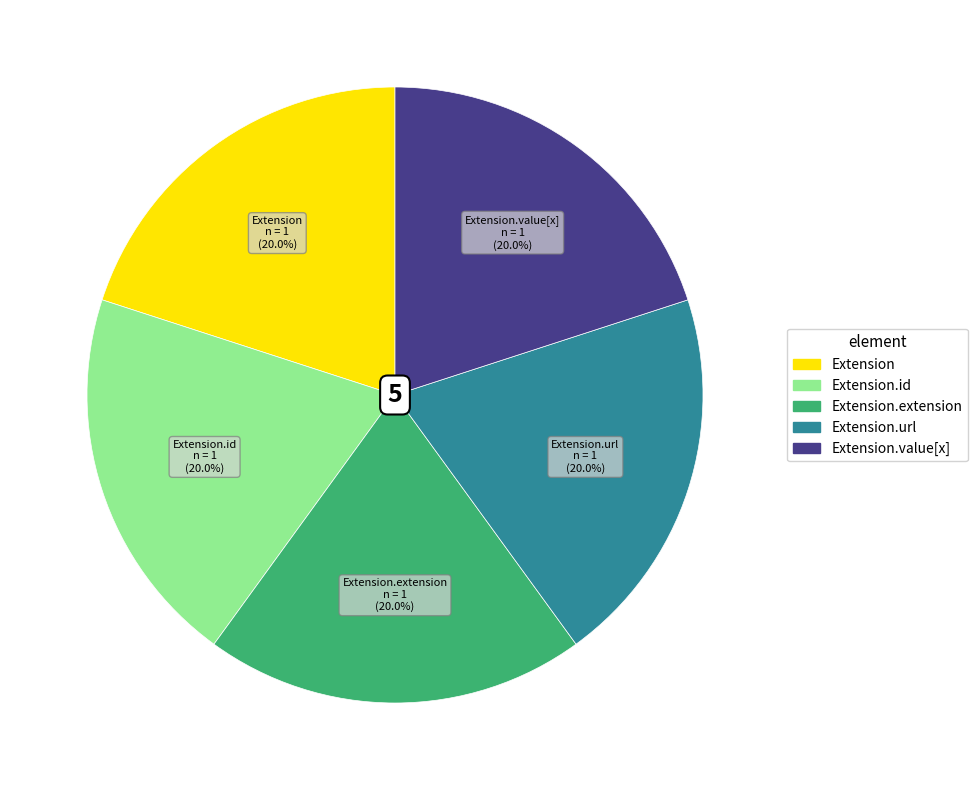

Is there a majority slice in this chart?

No